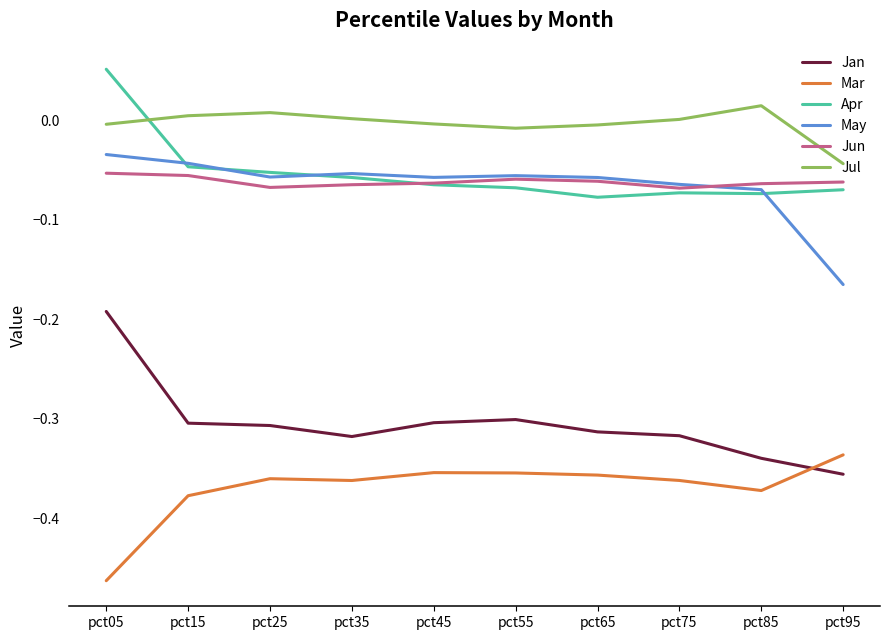

What are all the series names shown in the legend?

Jan, Mar, Apr, May, Jun, Jul